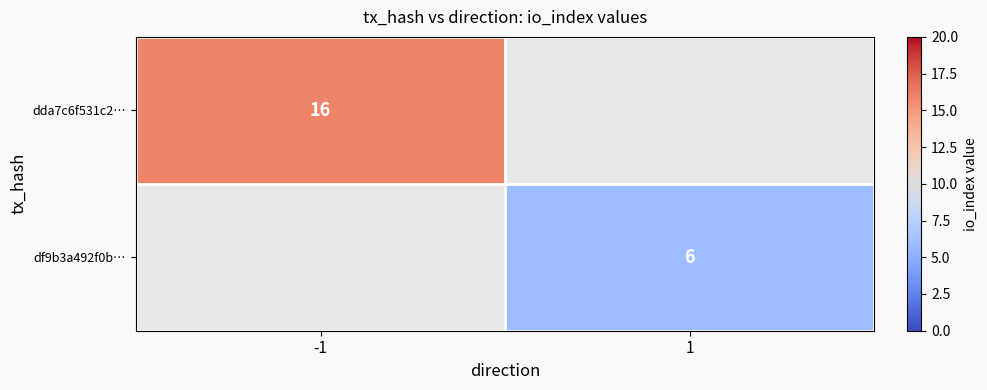

Which has a higher value, 1 or -1?

-1